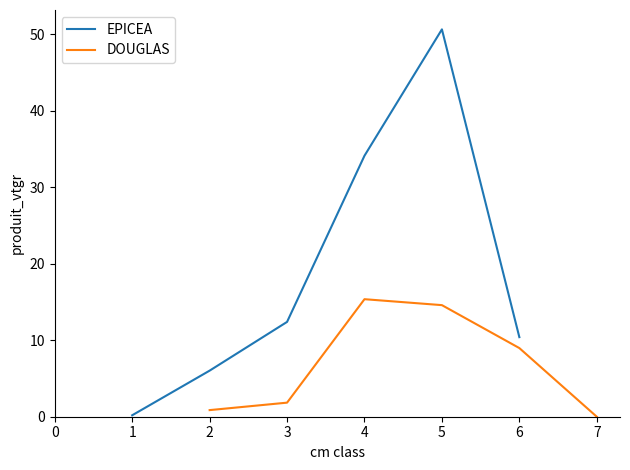

How many interior local peaks does the EPICEA series have?

1